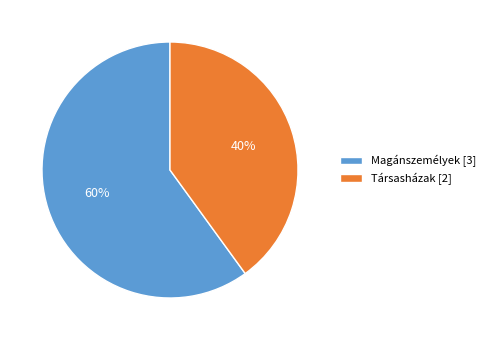

To the nearest percent, what is the combined percentage of Társasházak and Magánszemélyek?

100%